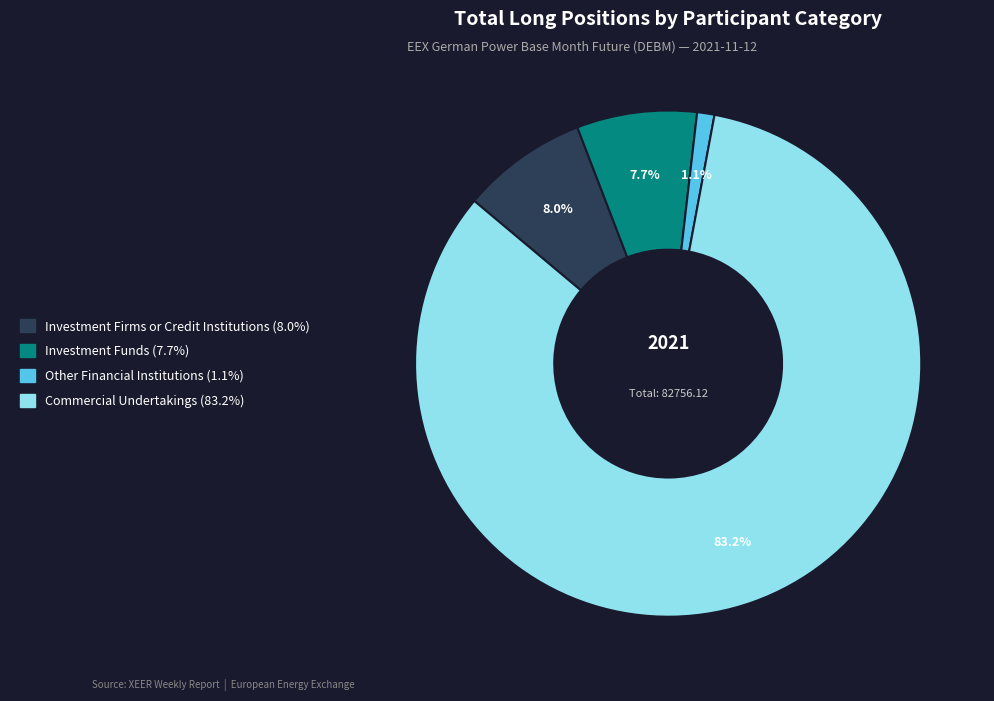

How many slices are in this pie chart?

4